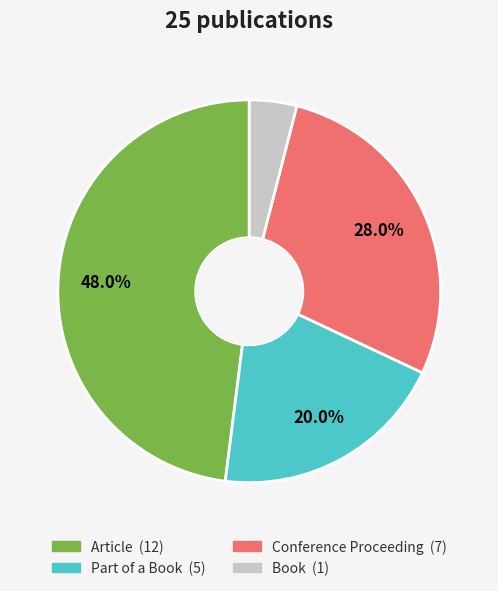

What is the smallest slice in the pie chart?

Book